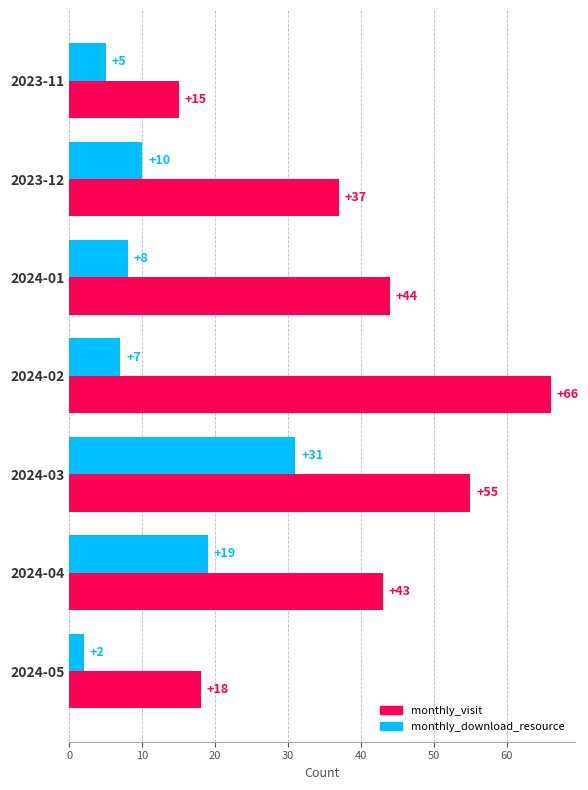

Is it true that monthly_download_resource equals 7 at 2024-04?

False